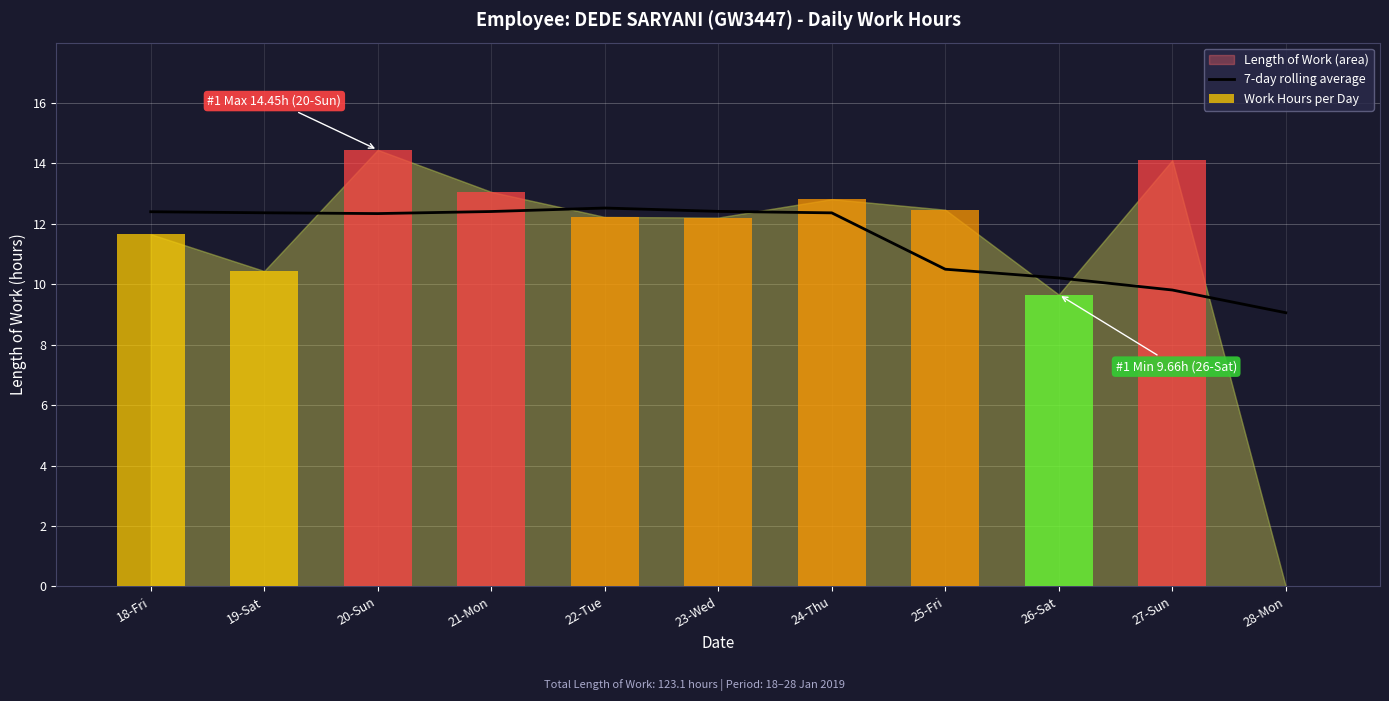

Between 23-Wed and 22-Tue, which is larger?

22-Tue